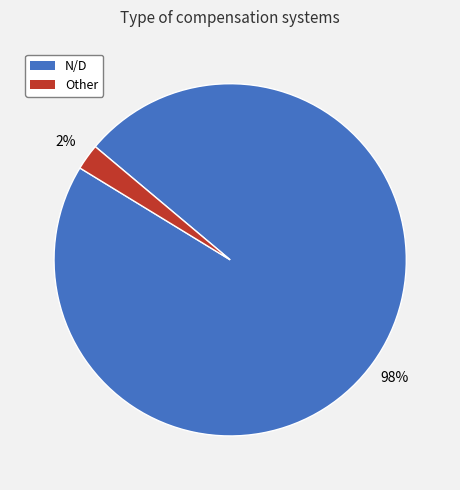

Rank the categories by value from lowest to highest.

Other, N/D